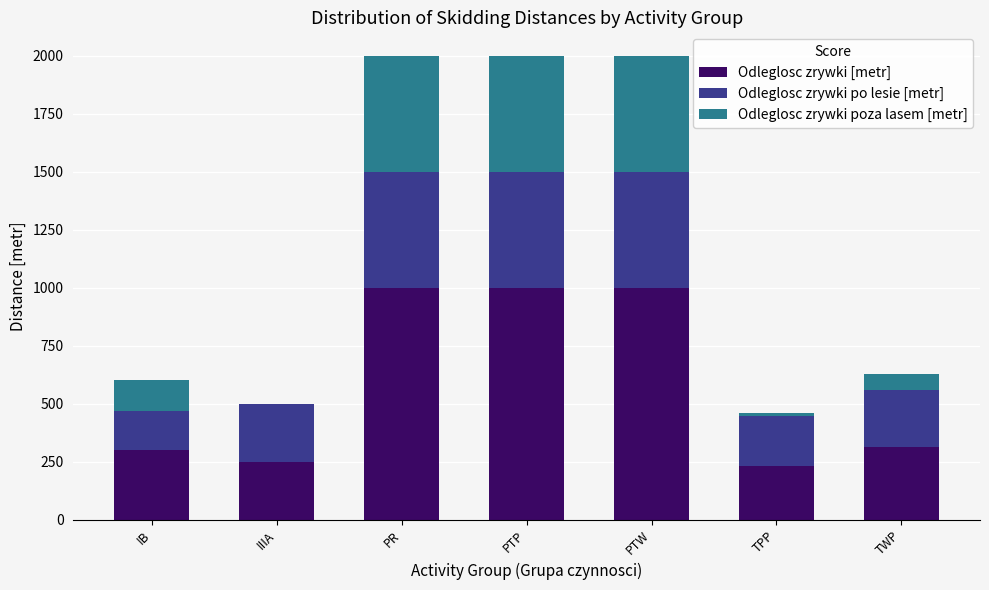

What is the sum of the Odleglosc zrywki [metr] values at IIIA and PTW?

1250.0